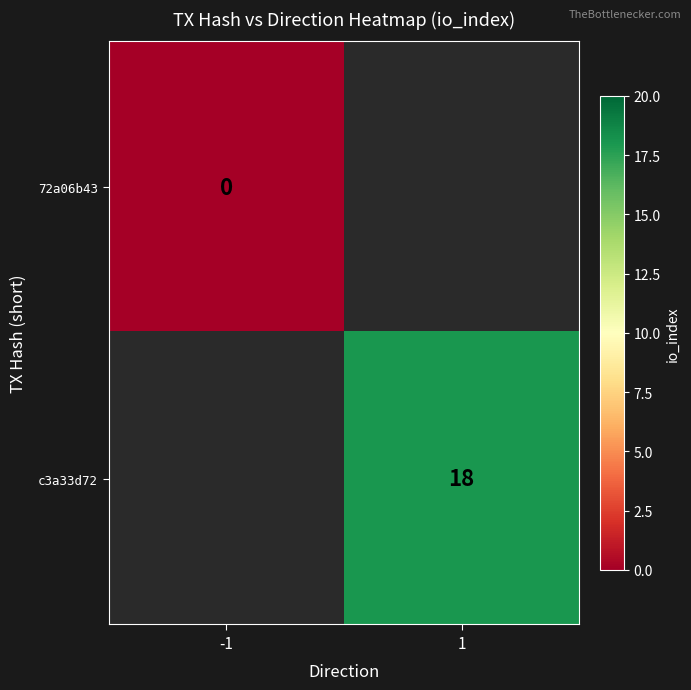

Between 1 and -1, which is larger?

-1